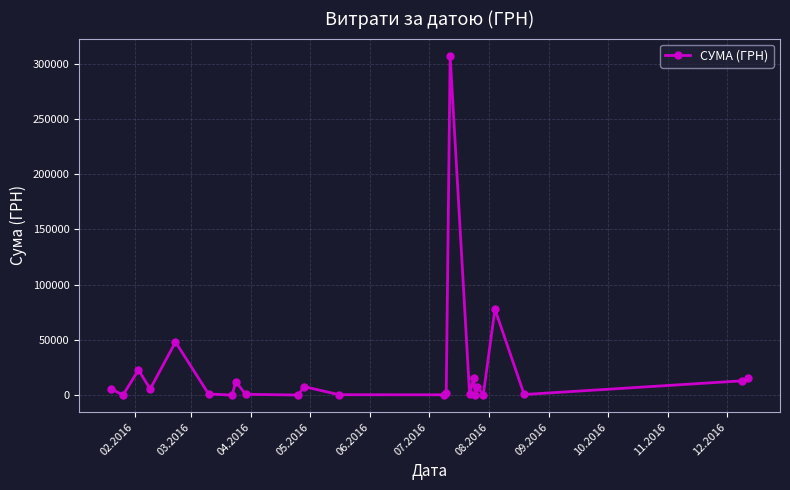

What is the average value?

22755.8